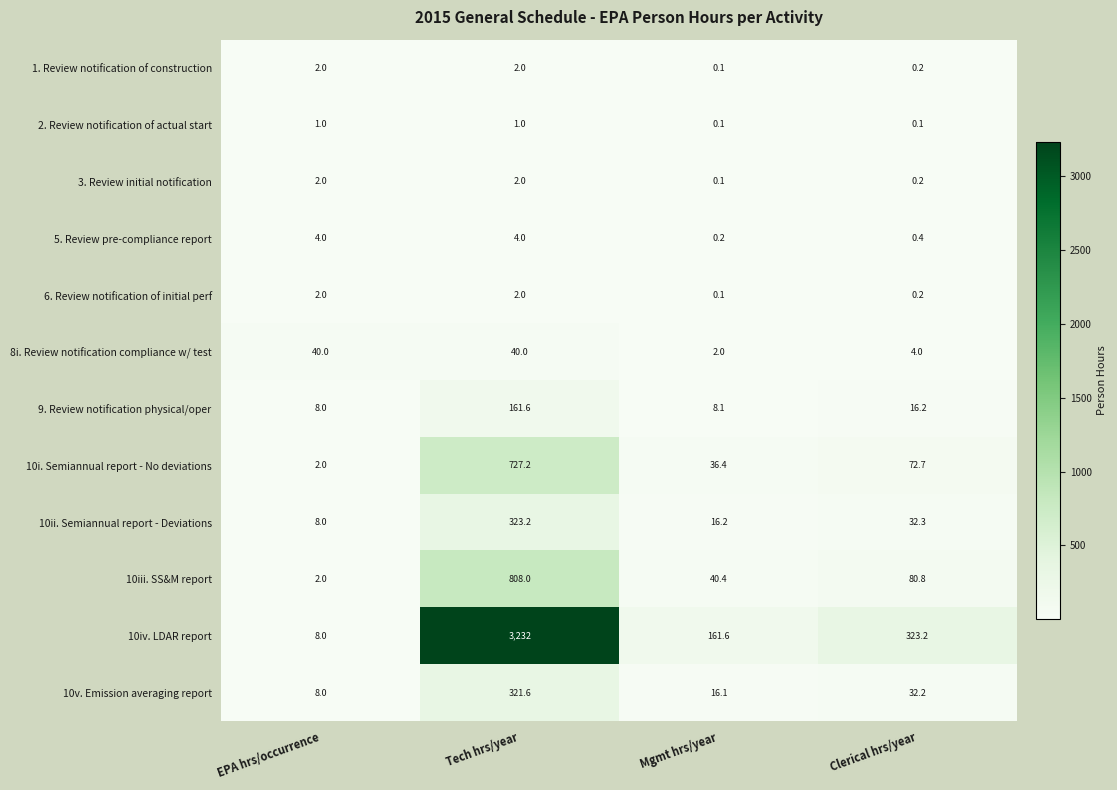

True or false: 10v. Emission averaging report has a value of 8.0 at EPA hrs/occurrence.

True